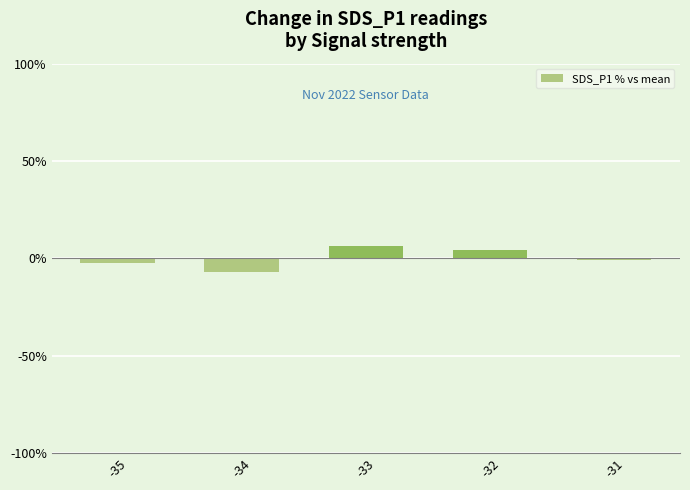

What is the value of the 4th bar from the left?

4.3